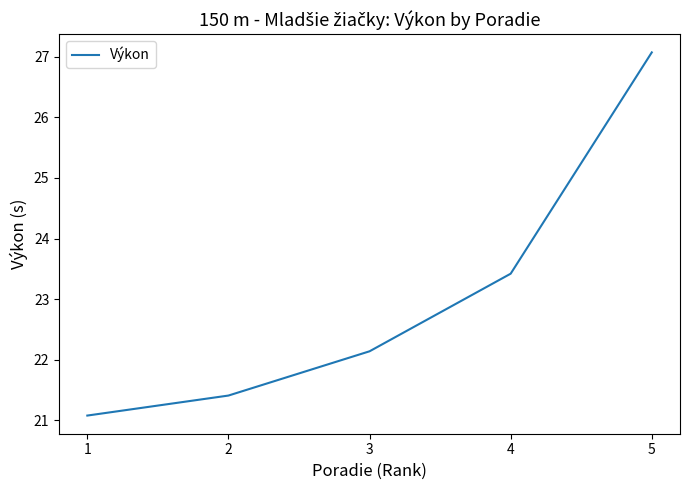

What is the difference between the maximum and minimum values?

6.0